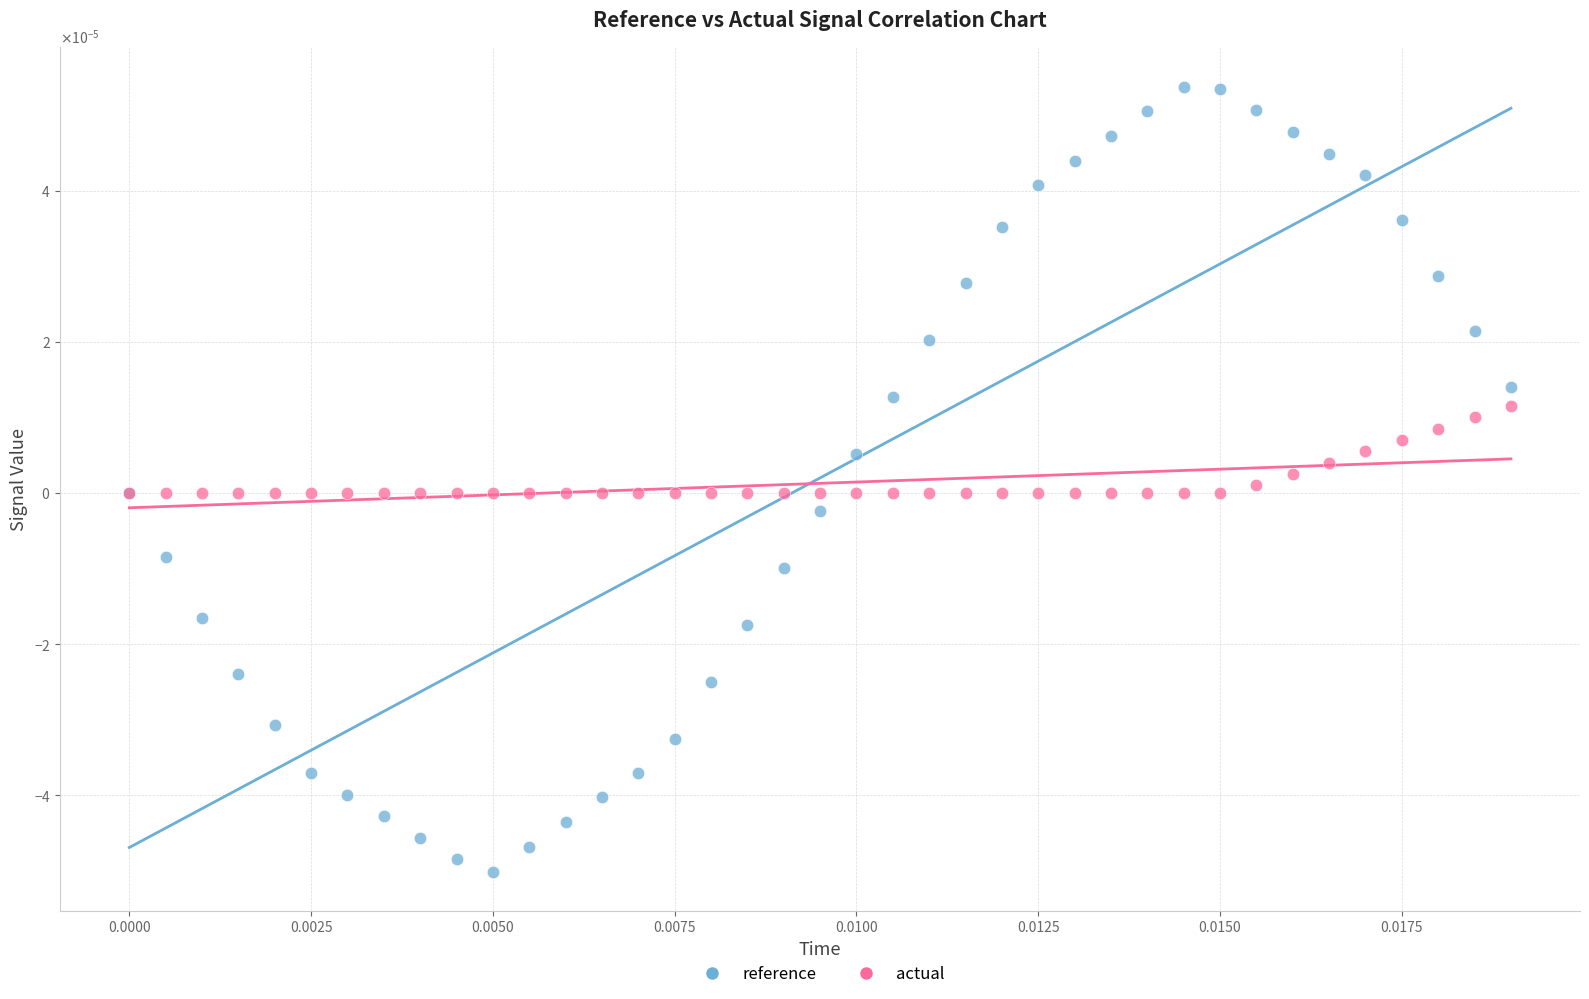

Which series contains the highest Y value?

reference